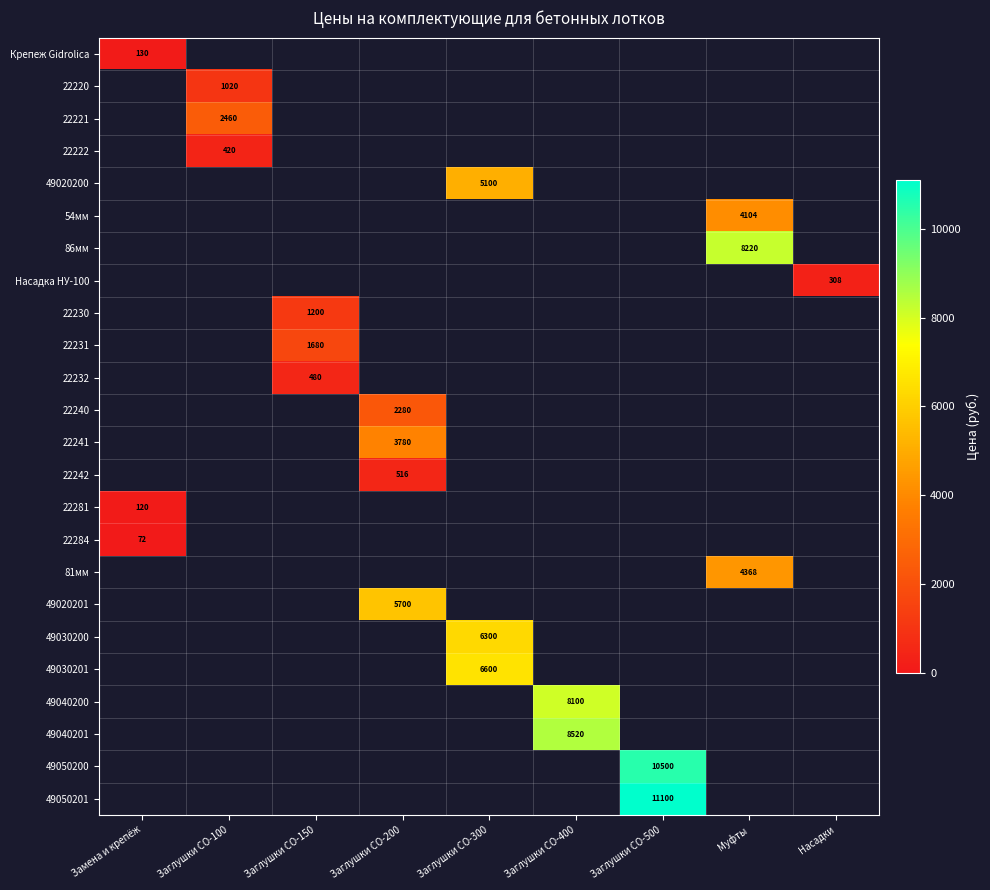

Is it true that 22232 equals 480 at Заглушки СО-150?

True